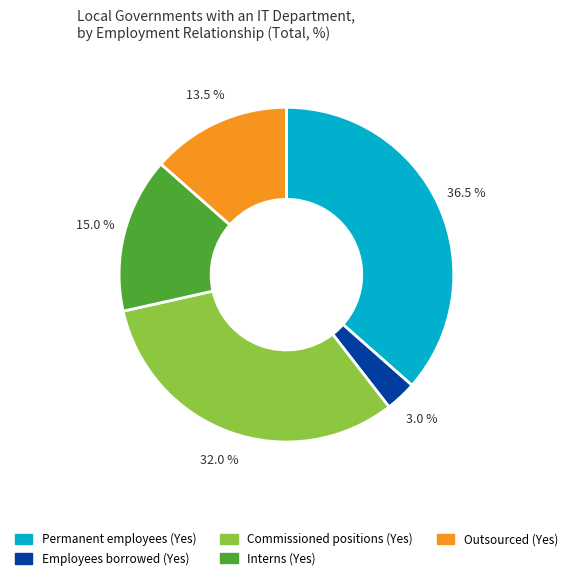

What is the smallest slice in the pie chart?

Employees borrowed (Yes)